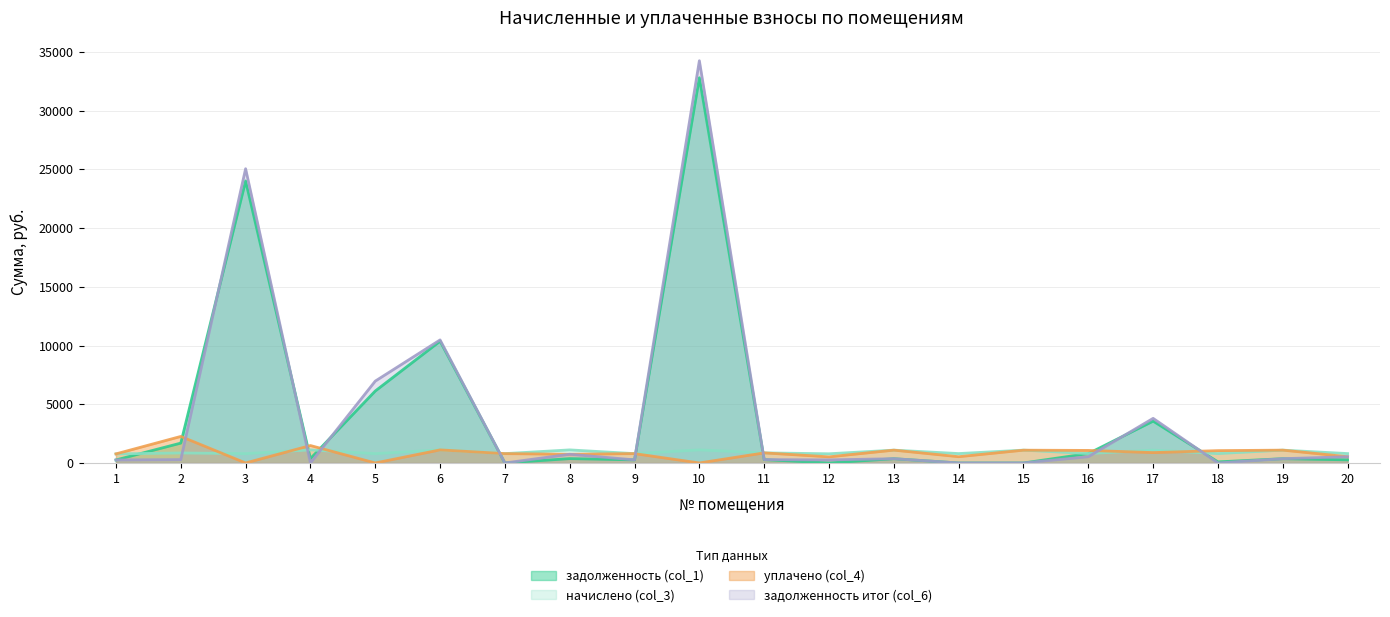

Which series has the largest total across all categories?

задолженность итог (col_6)